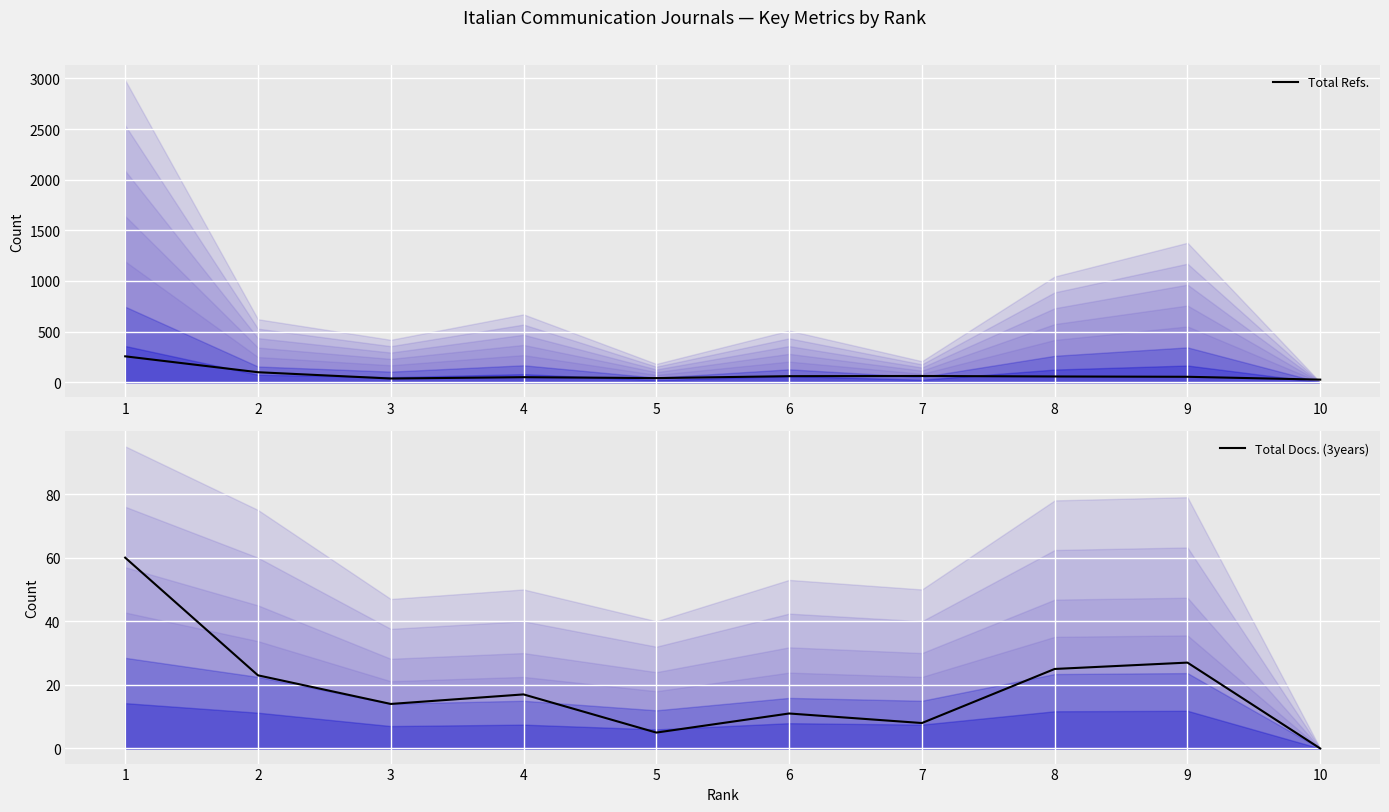

What are all the series names shown in the legend?

Total Refs., Total Docs. (3years)